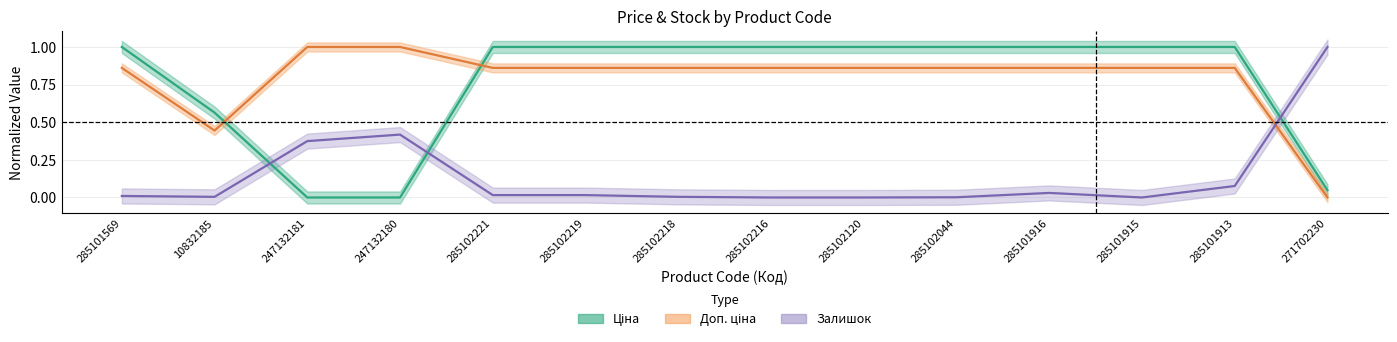

At which category does the chart reach its peak across all series?

285101569